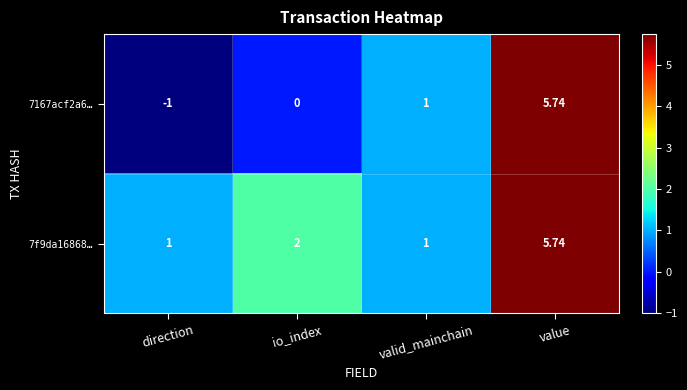

At which label is 7167acf2a6… closest to 2?

valid_mainchain